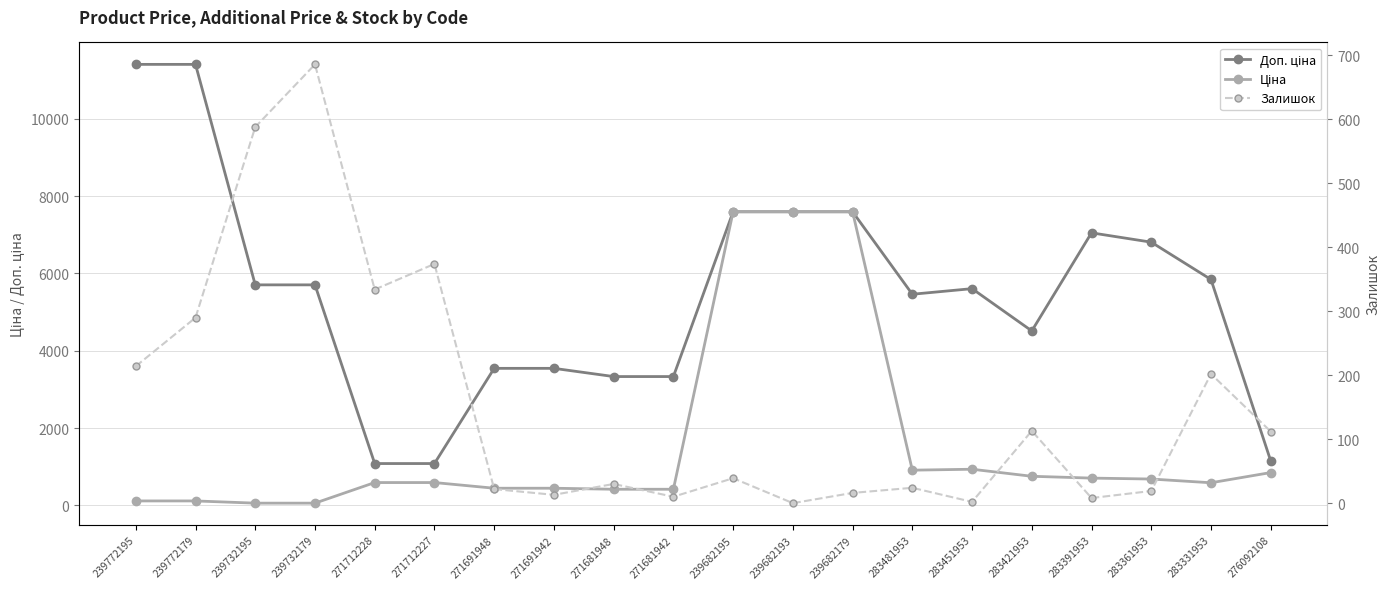

What is the difference between the maximum and second lowest values in the Залишок series?

684.0